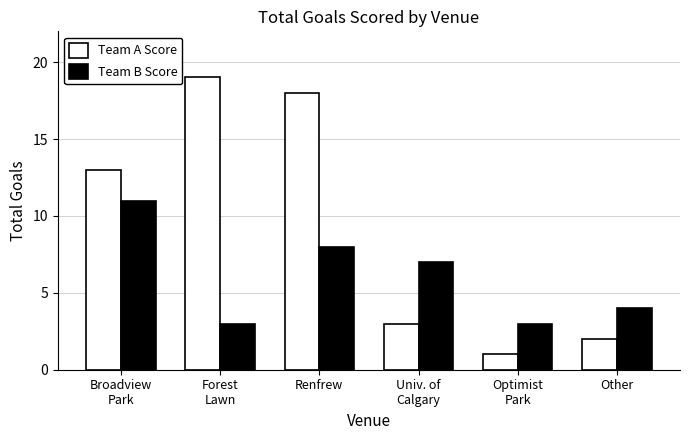

The value of Team A Score at Other is 2. True or false?

True